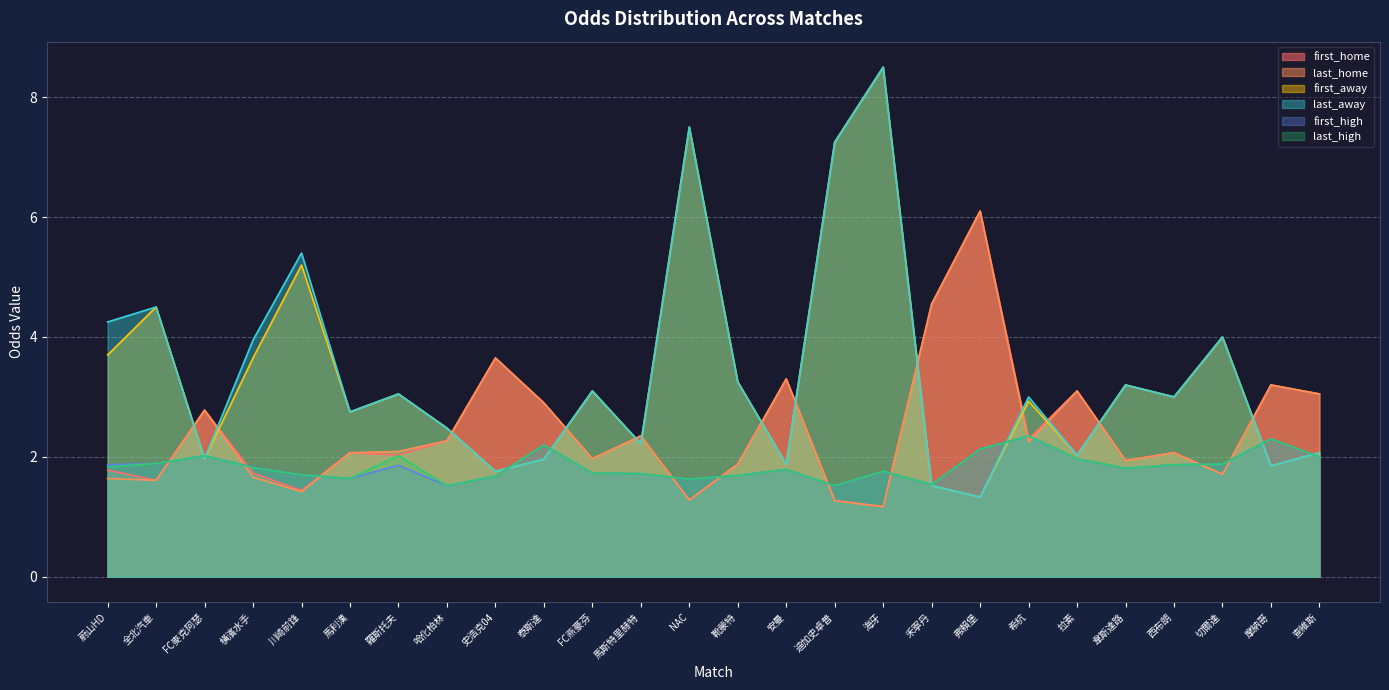

Where does the last_away series first go above 3?

蔚山HD